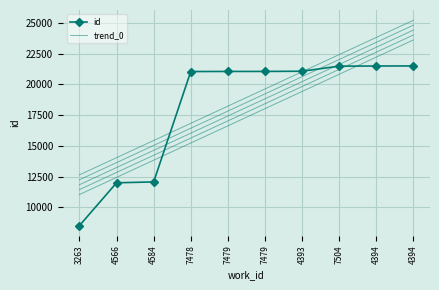

What value does the id series have at 4394?

21494.0